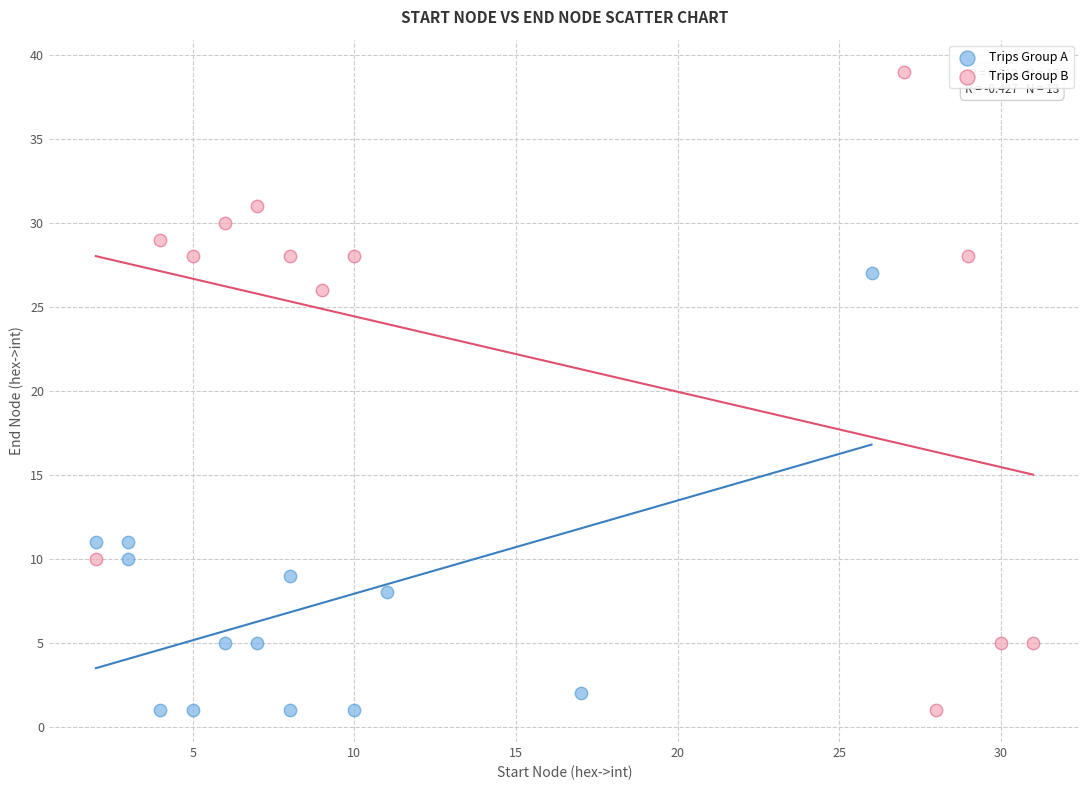

Which series has the largest Y range (max minus min)?

Trips Group B